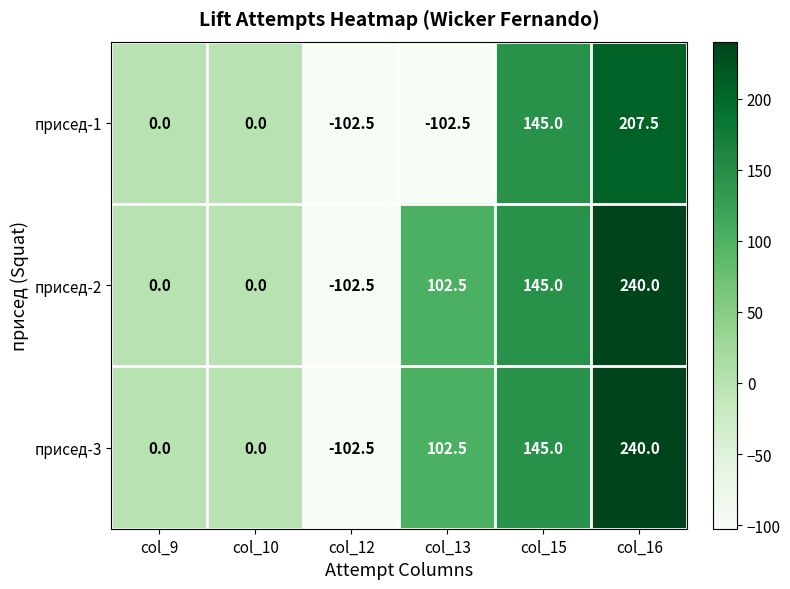

At which label does присед-2 first exceed 102?

col_13